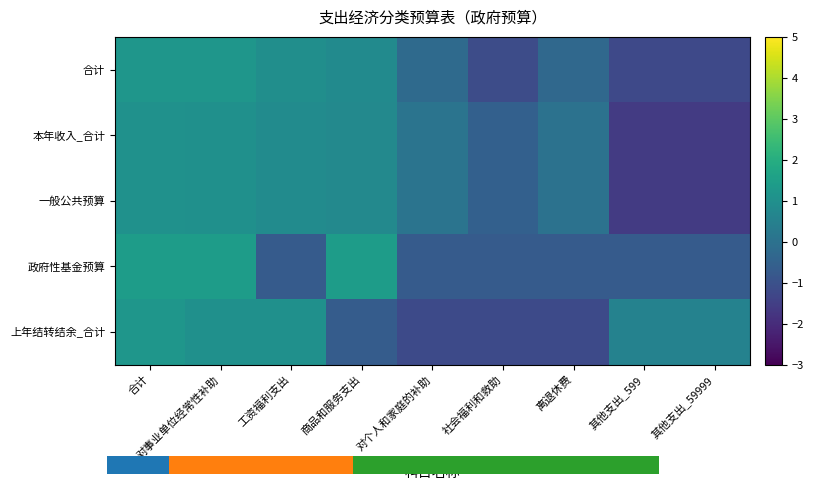

Rank the categories by 一般公共预算 value from lowest to highest.

其他支出_599, 其他支出_59999, 社会福利和救助, 离退休费, 对个人和家庭的补助, 商品和服务支出, 工资福利支出, 对事业单位经常性补助, 合计